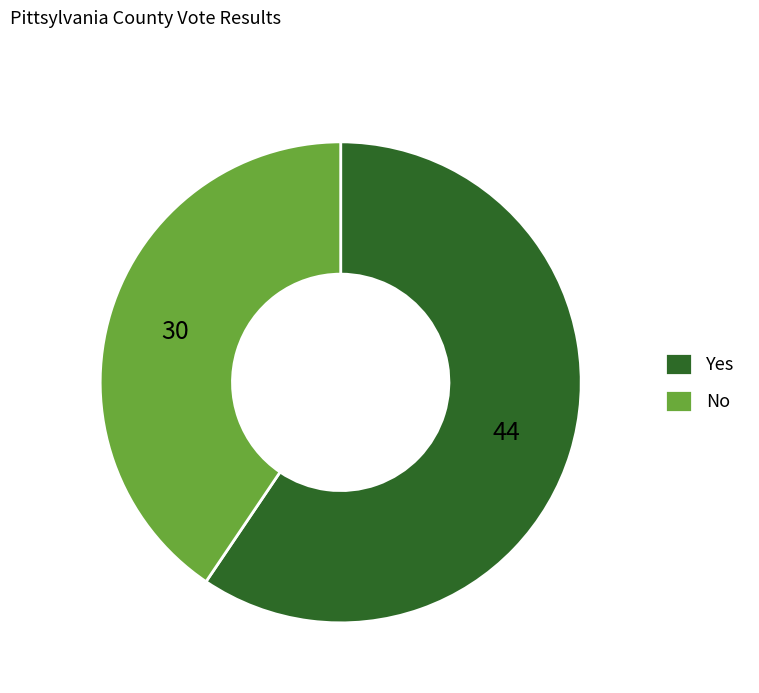

Count the number of slices in the pie.

2